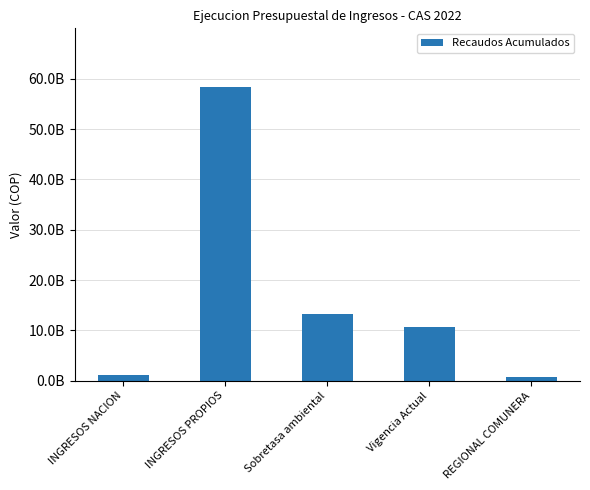

Does the chart contain any negative values?

No